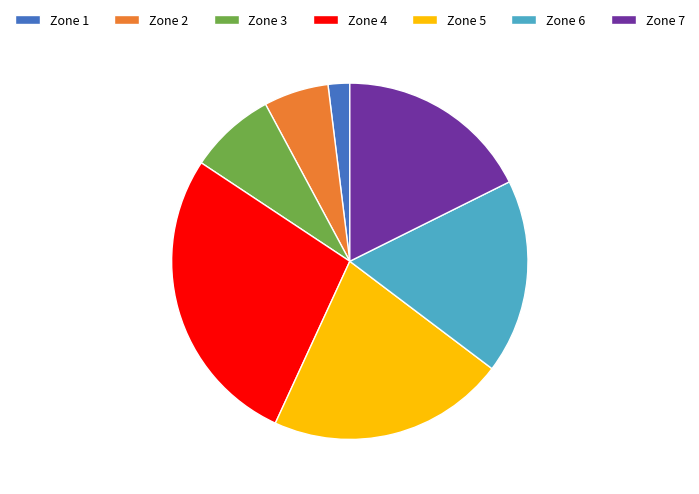

Is there any slice that represents more than half of the pie?

No